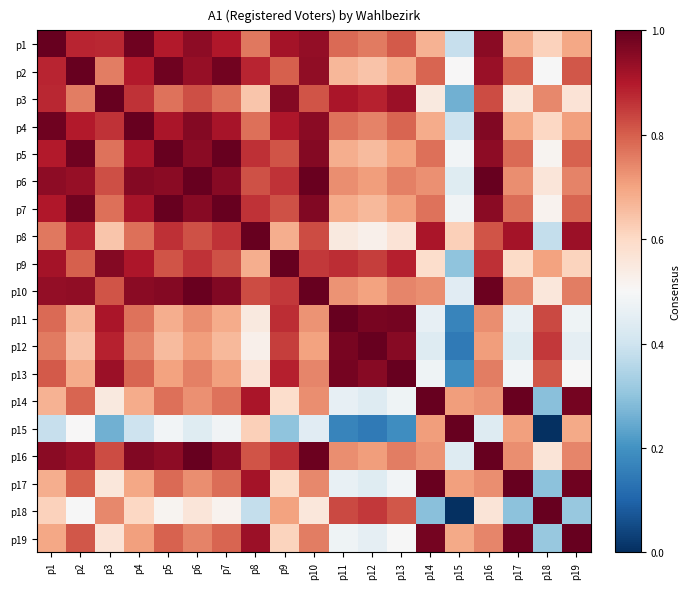

Which label corresponds to the largest value in the chart?

p1